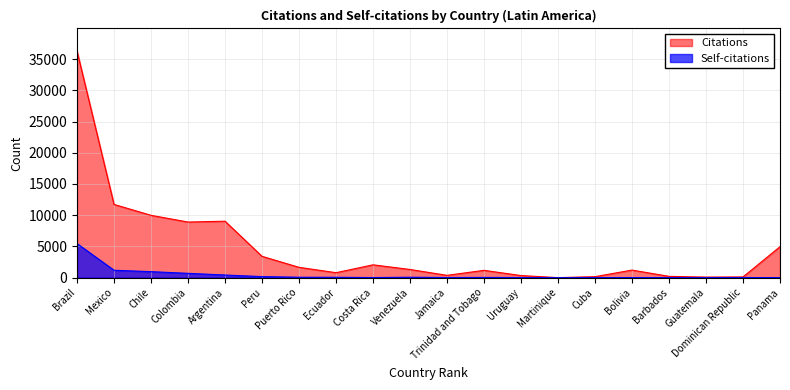

True or false: Citations and Self-citations intersect in this chart.

False